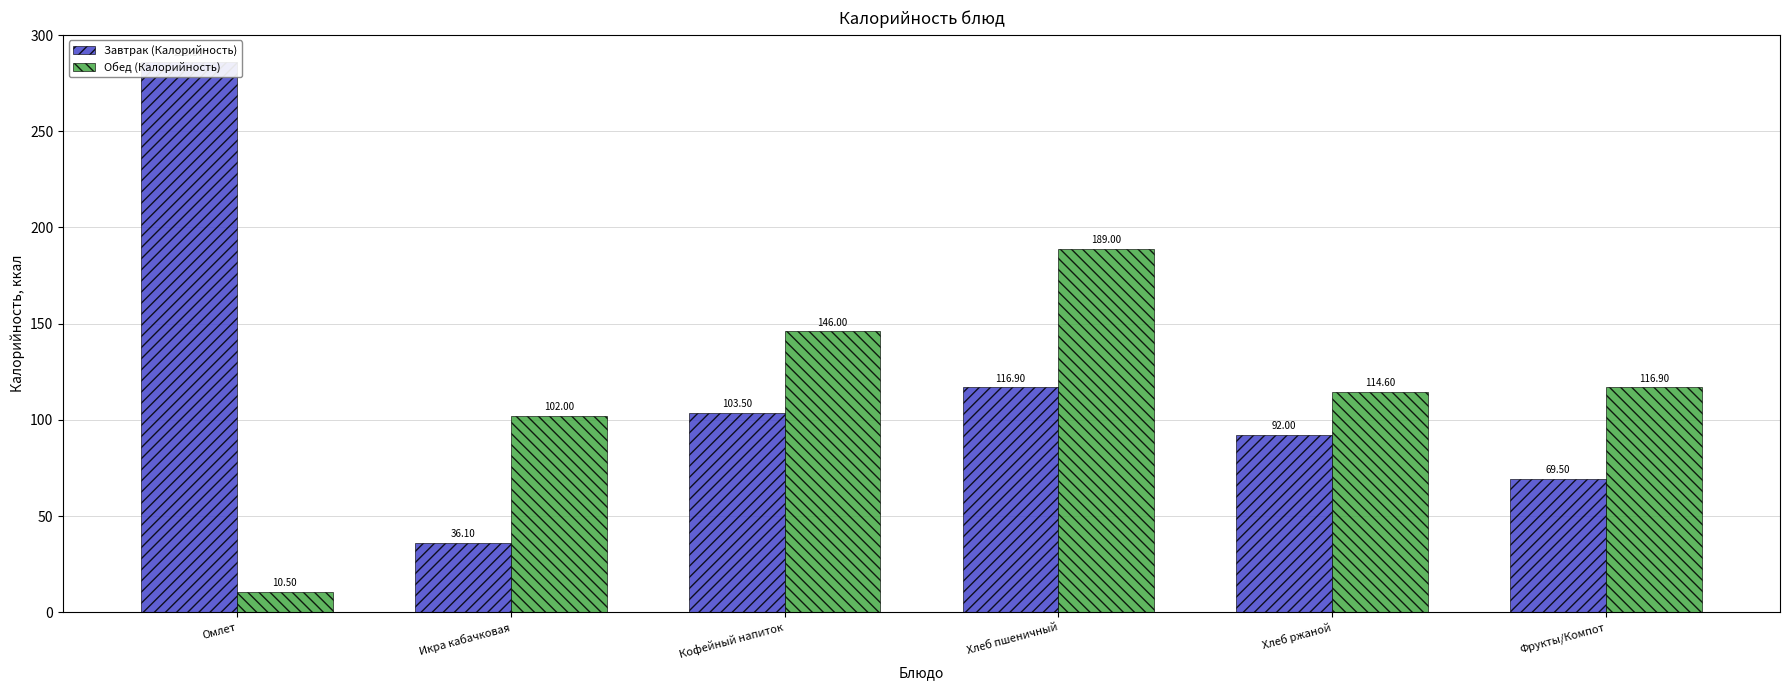

Reading left to right, extract all data points from this chart.

Завтрак (Калорийность): 285.8	36.1	103.5	116.9	92.0	69.5
Обед (Калорийность): 10.5	102.0	146.0	189.0	114.6	116.9